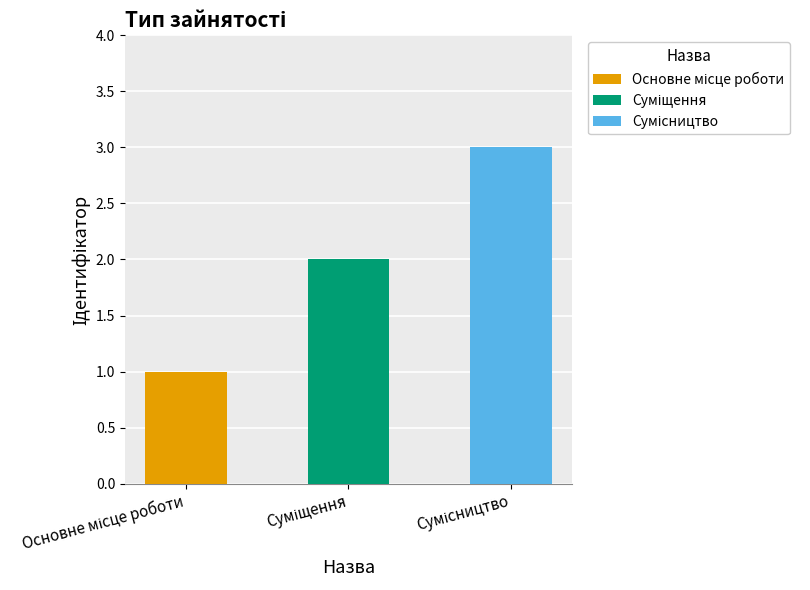

What is the change in value from Суміщення to Сумісництво?

+1